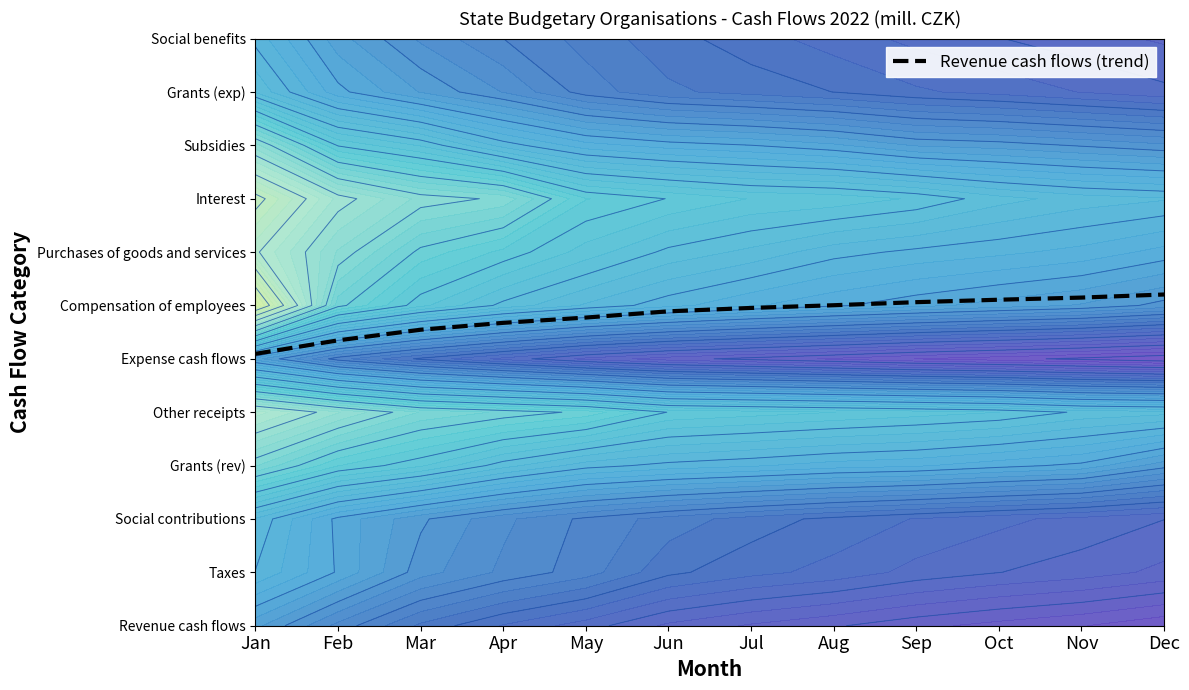

The value at Aug is 2.5. True or false?

False